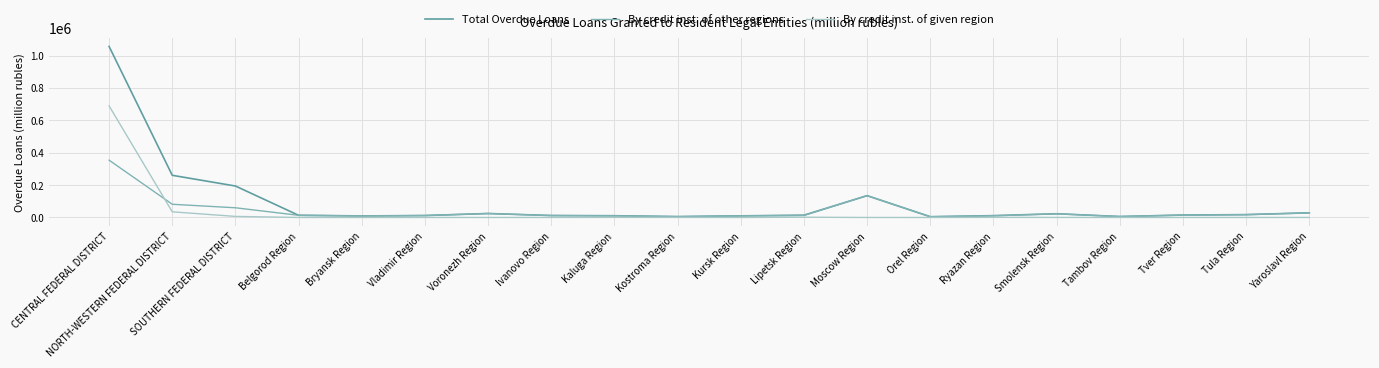

At which category is the sum across all series the highest?

CENTRAL FEDERAL DISTRICT